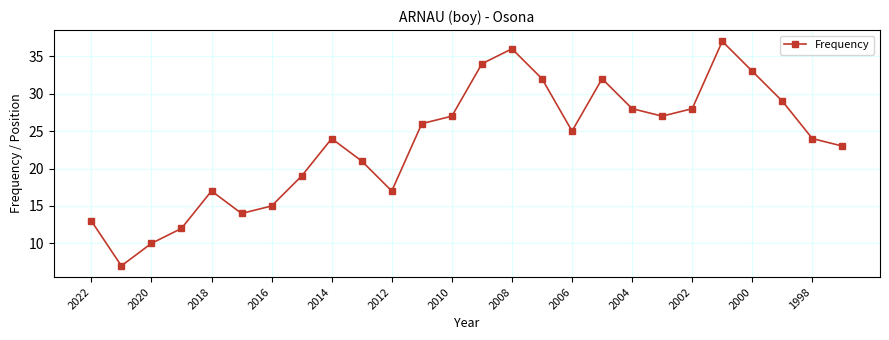

What is the sum of all values?

610